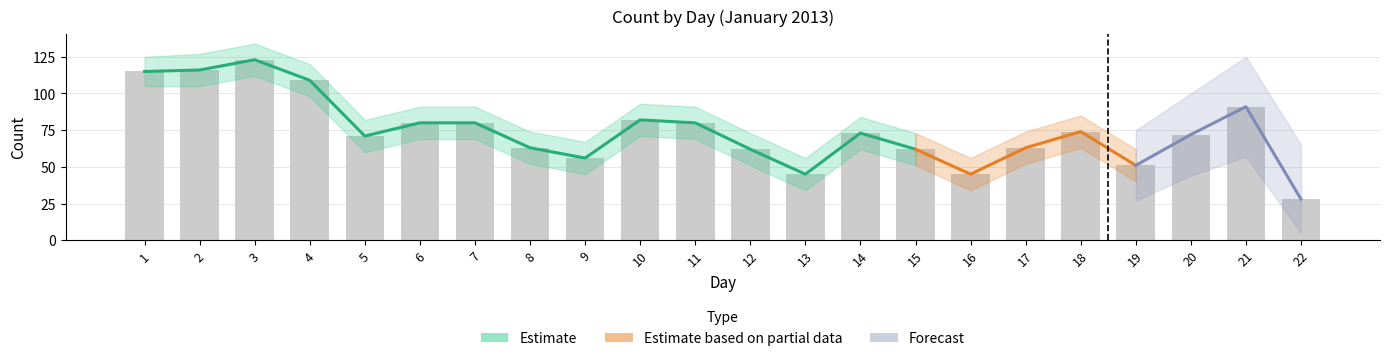

At which label does the data first exceed 73?

1